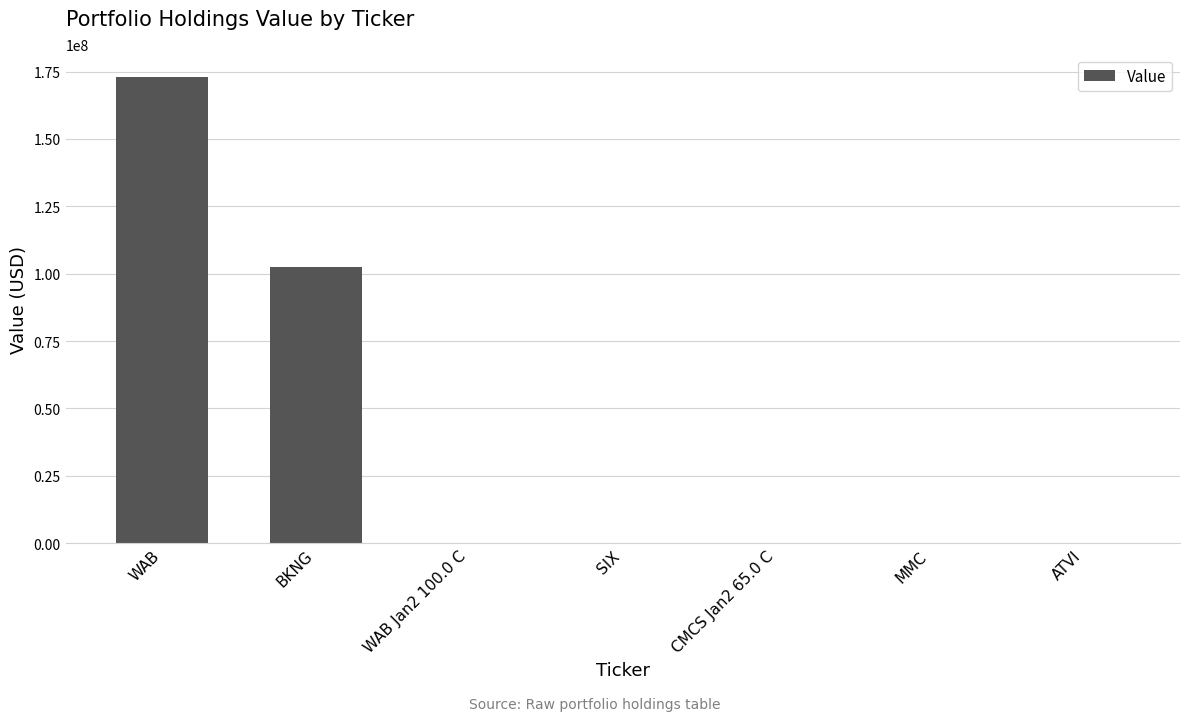

Reading left to right, extract all data points from this chart.

WAB=172849000	BKNG=102517000	WAB Jan2 100.0 C=0	SIX=0	CMCS Jan2 65.0 C=0	MMC=0	ATVI=0